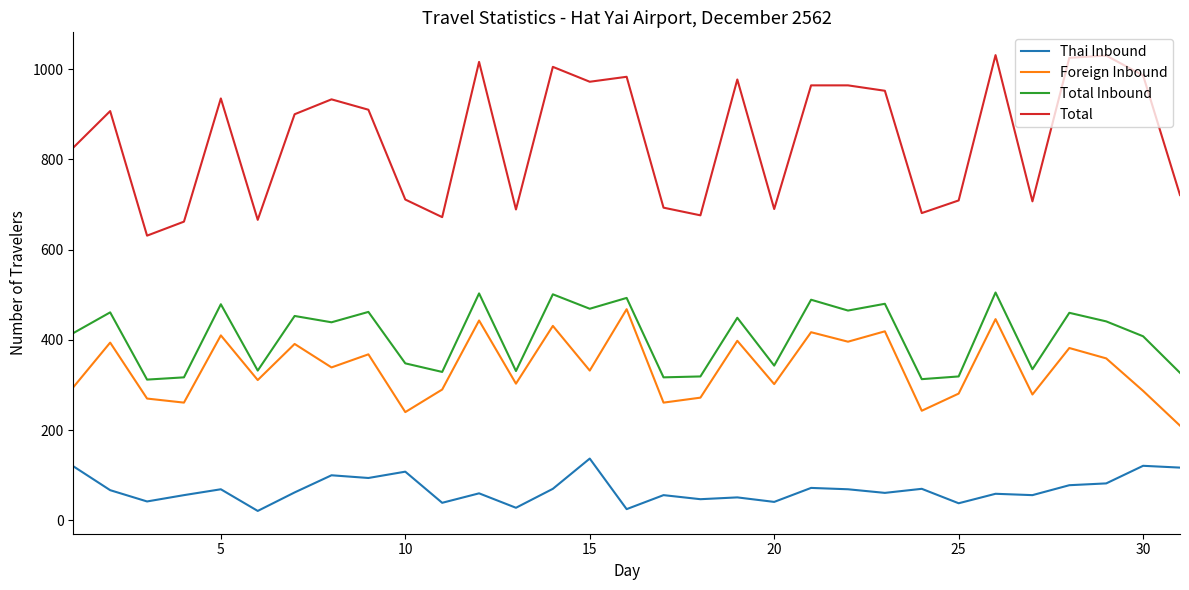

Which series has the largest total across all categories?

Total